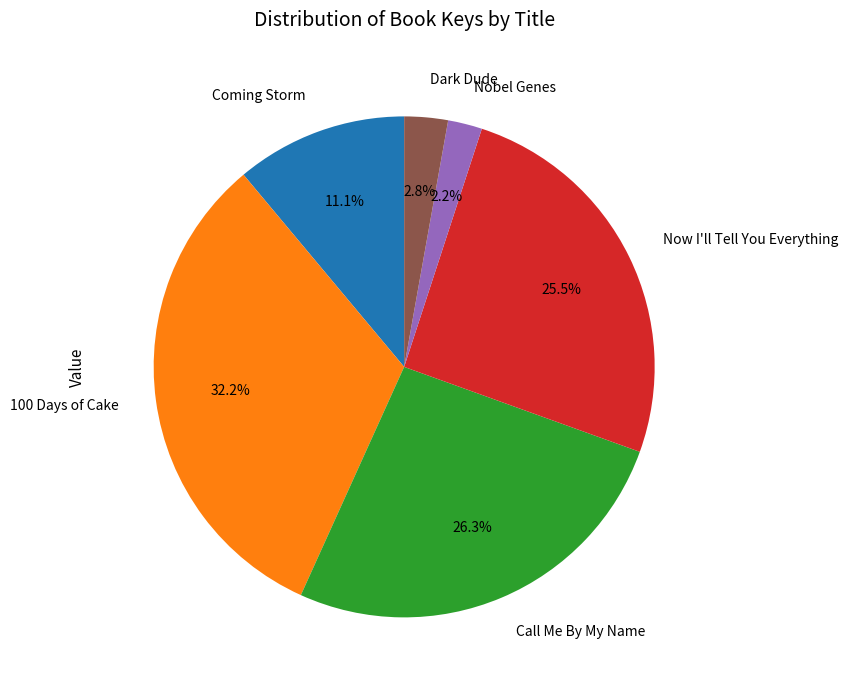

How many segments does this pie chart have?

6